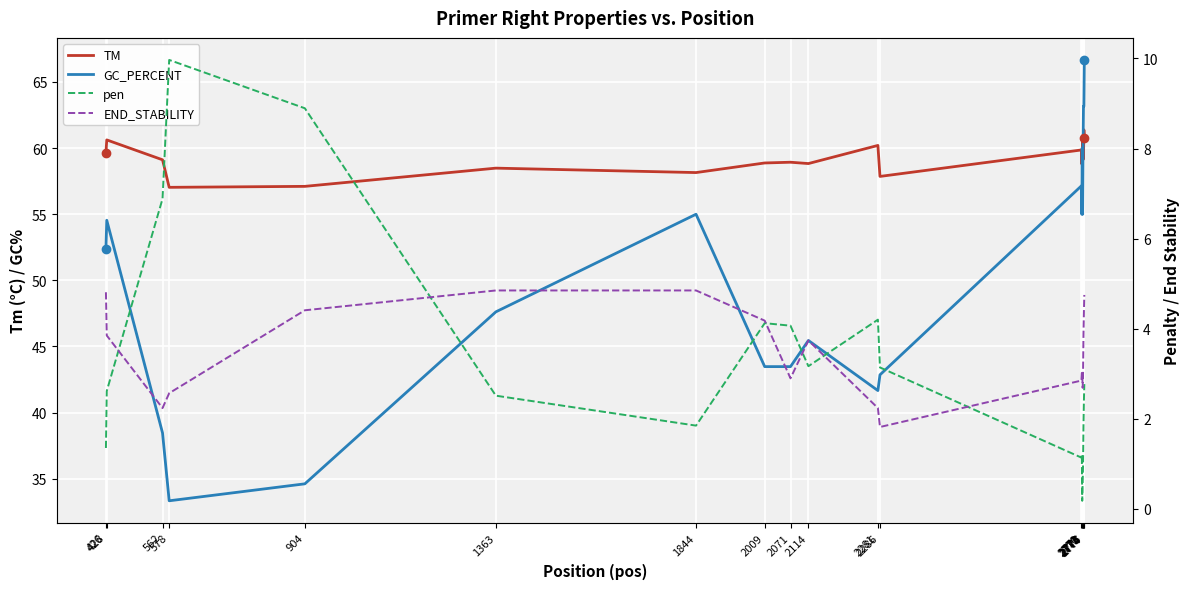

Is the value of pen at 578 greater than the value of GC_PERCENT at 2771?

No